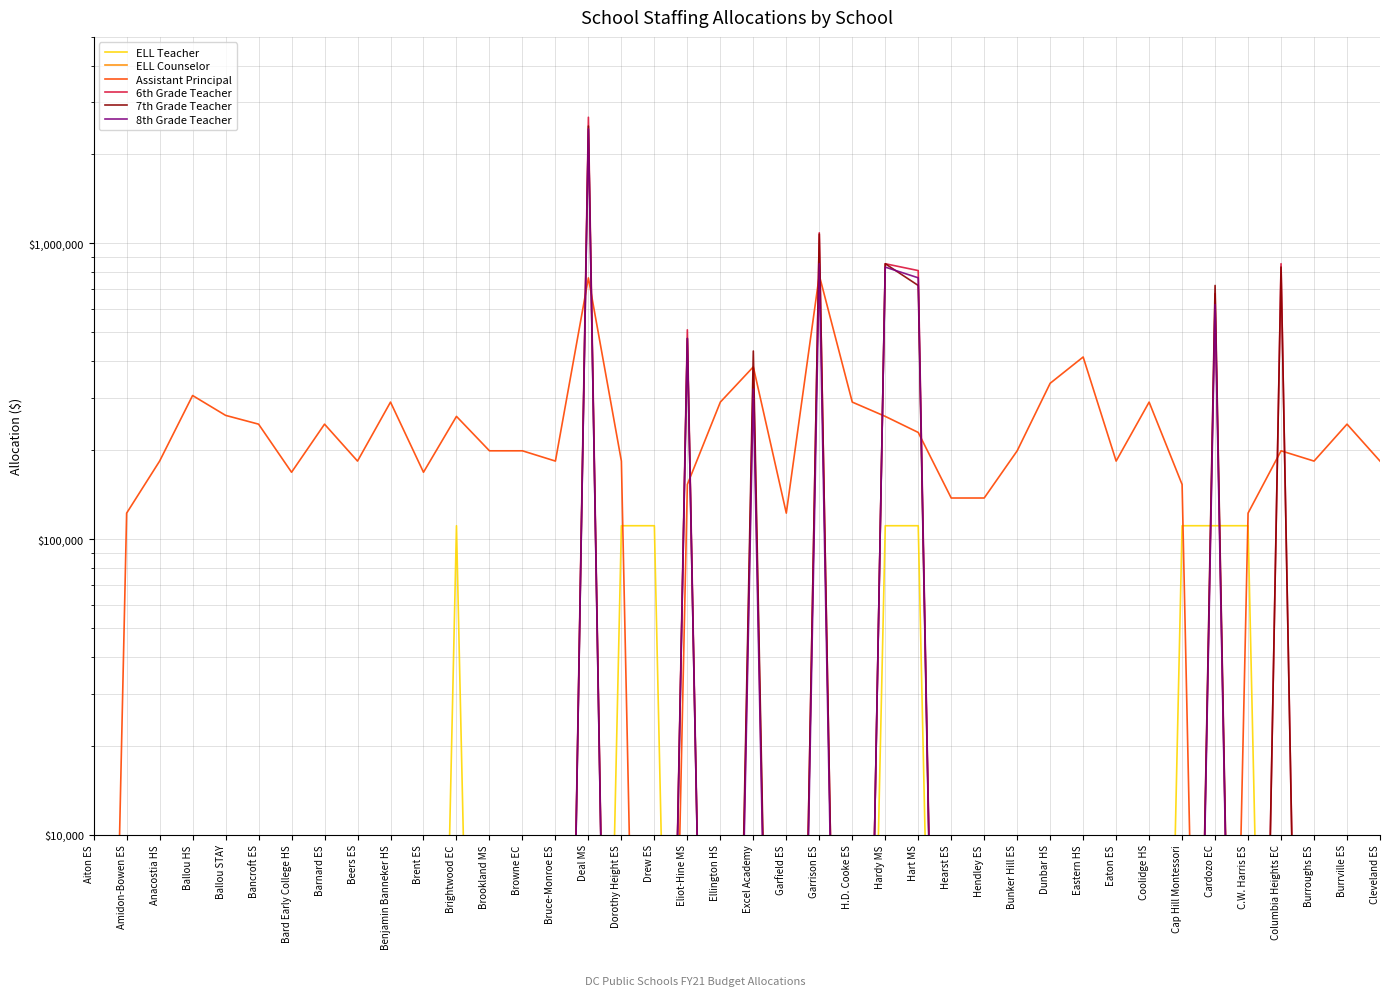

Which has a higher value, C.W. Harris ES or Hearst ES?

C.W. Harris ES